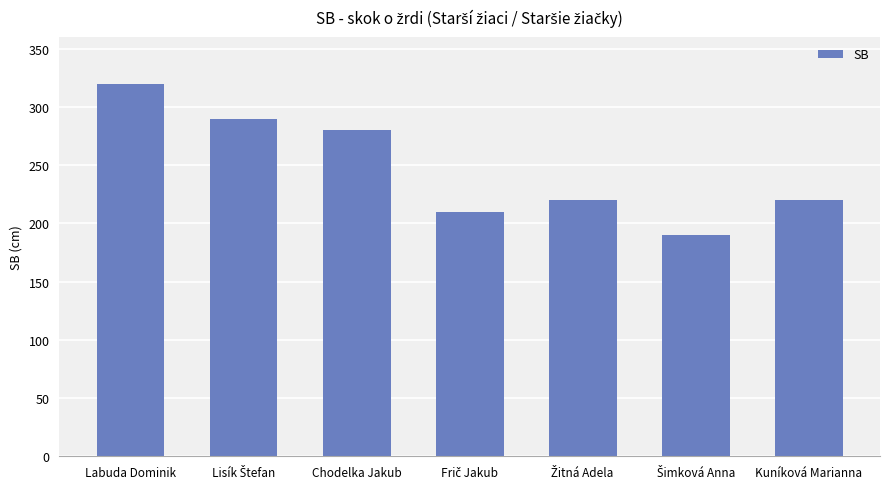

Where does the data first go above 220?

Labuda Dominik